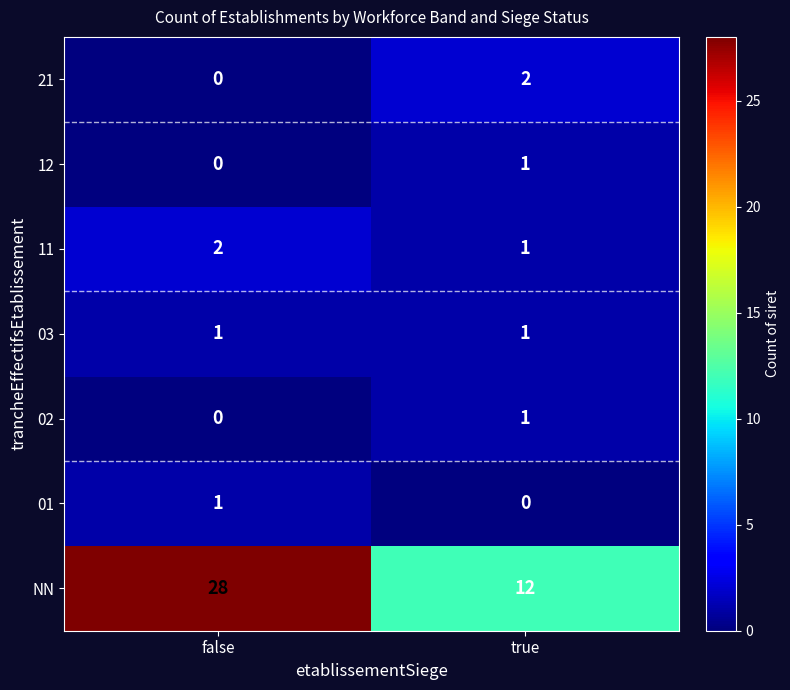

At which label is 02 closest to 0?

false